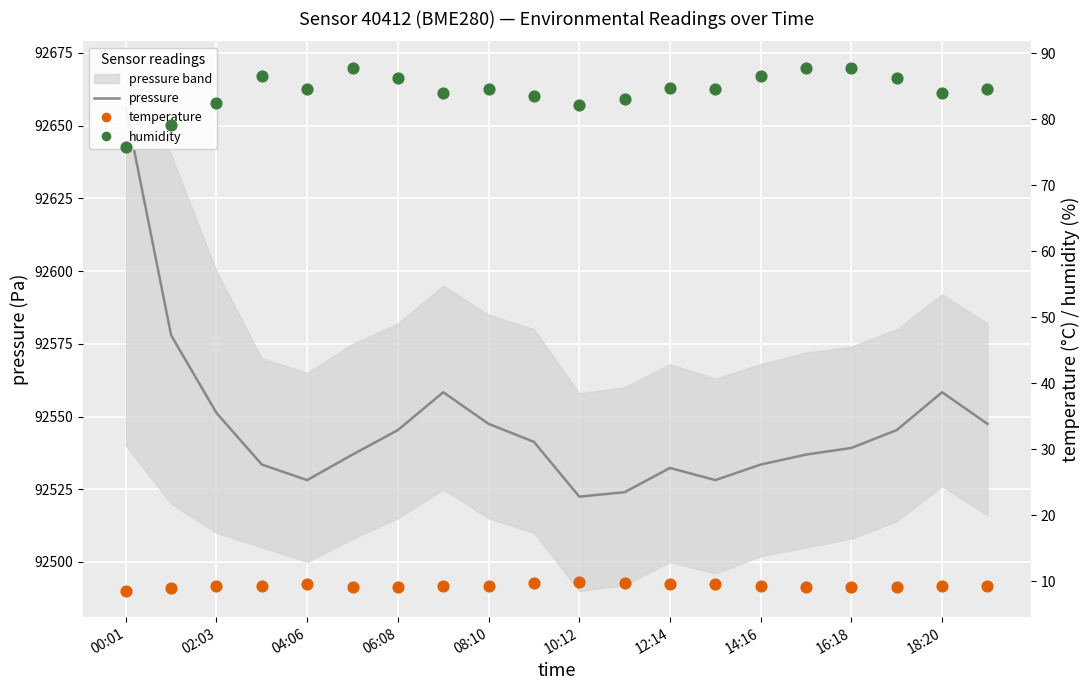

Which series reaches the maximum Y coordinate?

pressure